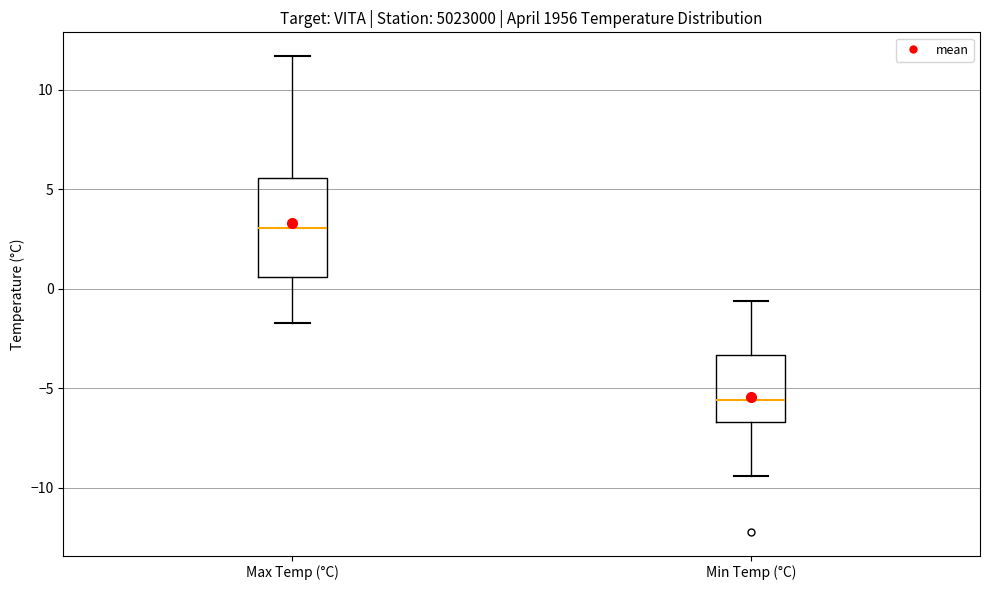

Where does the lower whisker of the box for Max Temp (°C) end on the y-axis? The values are not printed on the chart, so give them approximately, as read against the axis.

-1.5